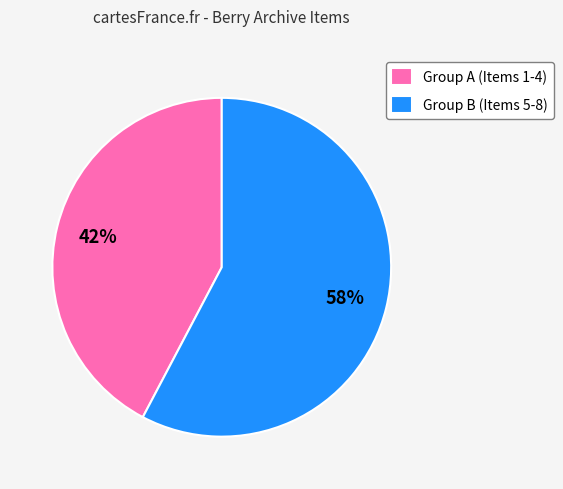

To the nearest percent, what is the average slice percentage?

50%